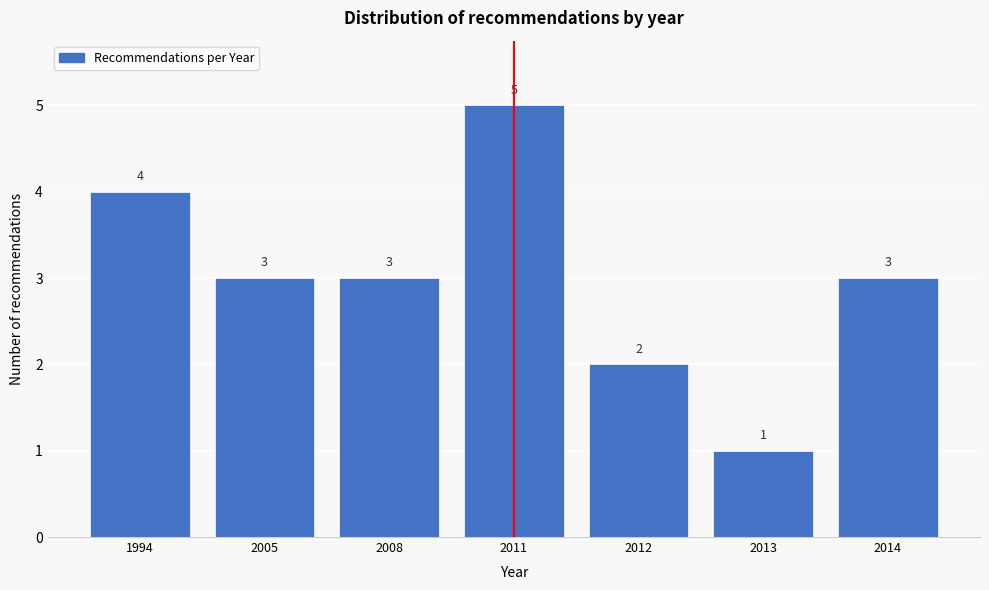

Reading right to left, list all the values displayed in this chart.

3	1	2	5	3	3	4